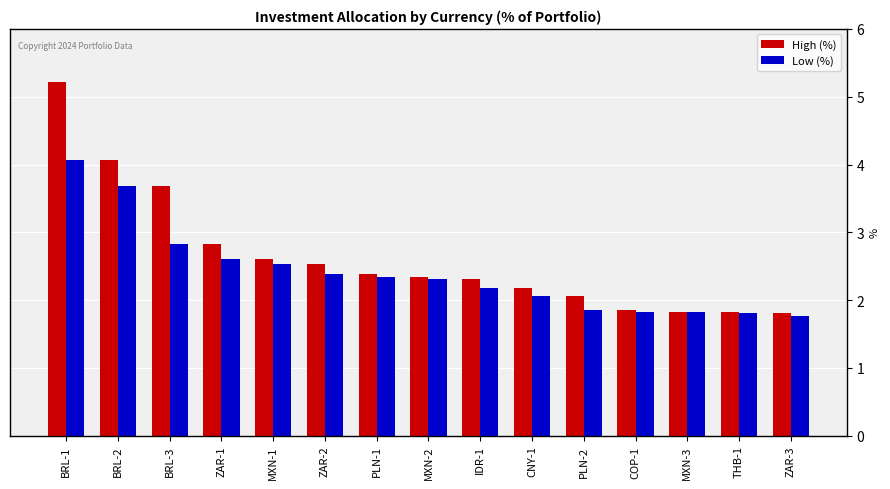

Between ZAR-2 and COP-1, which series saw the biggest shift?

High (%)